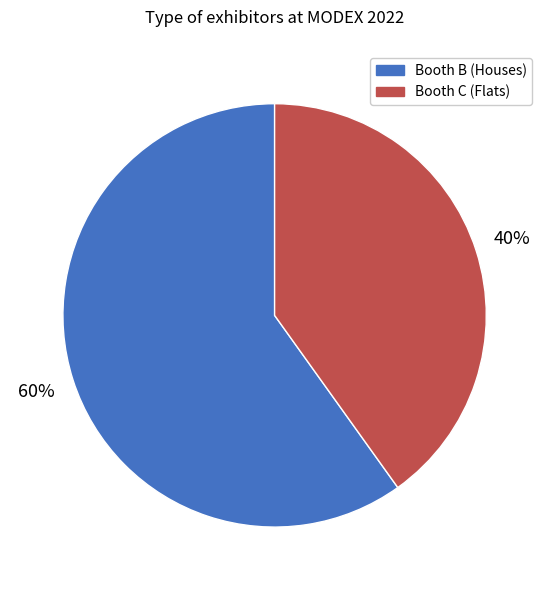

Does any single category account for the majority?

Yes